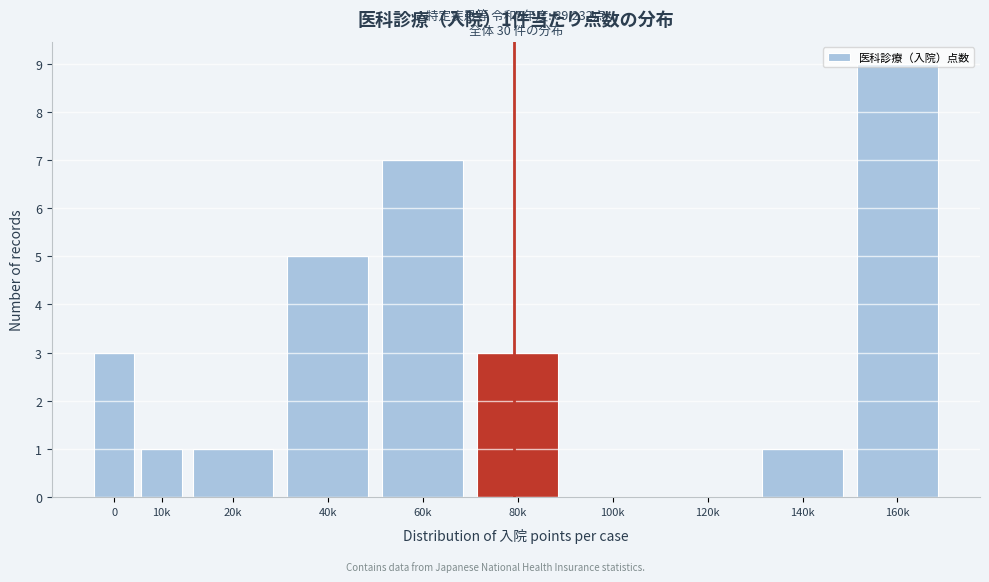

What is the sum of the values at 100k and 160k?

9